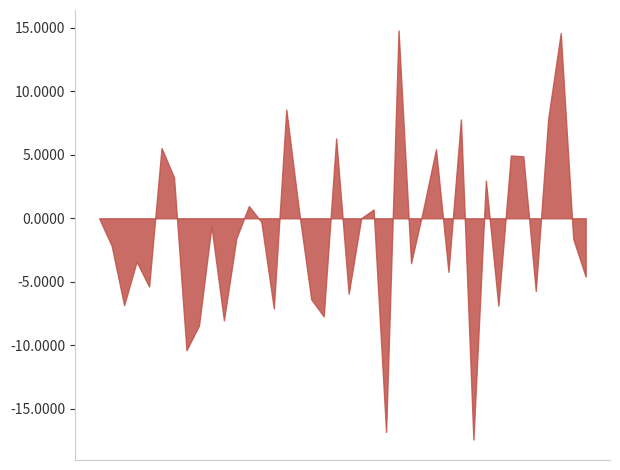

What is the difference between the maximum and minimum values?

32.2